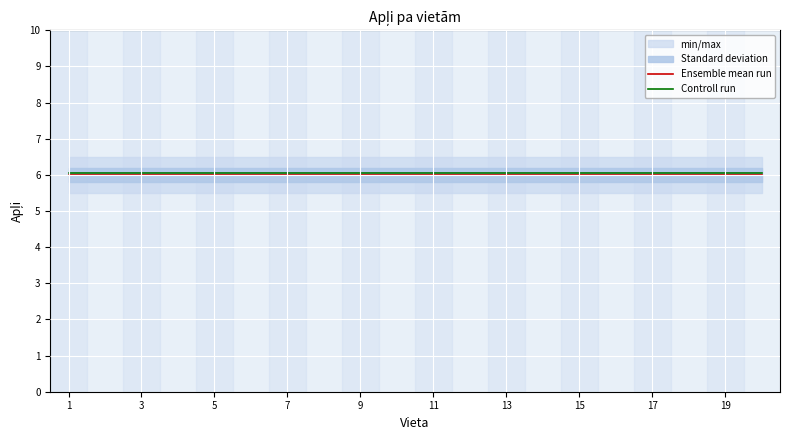

At which label does Controll run reach its minimum?

1